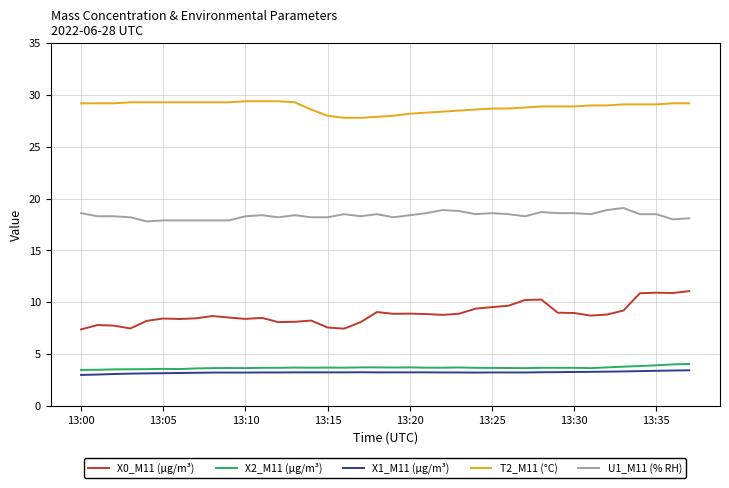

What is the lowest value of the X0_M11 (μg/m³) series?

7.4